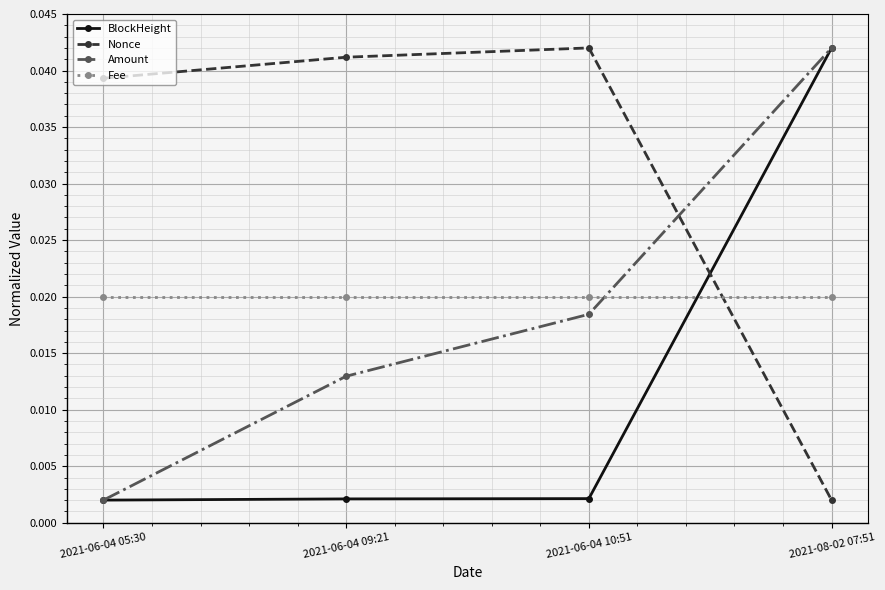

At how many categories does at least one series exceed 0?

4